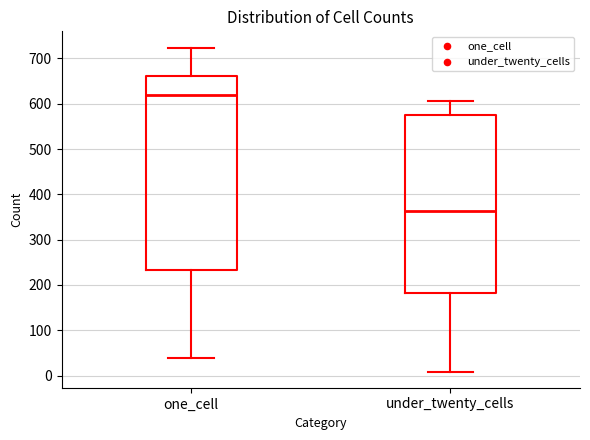

Comparing the boxes themselves (not the whiskers), which one is the tallest?

one_cell